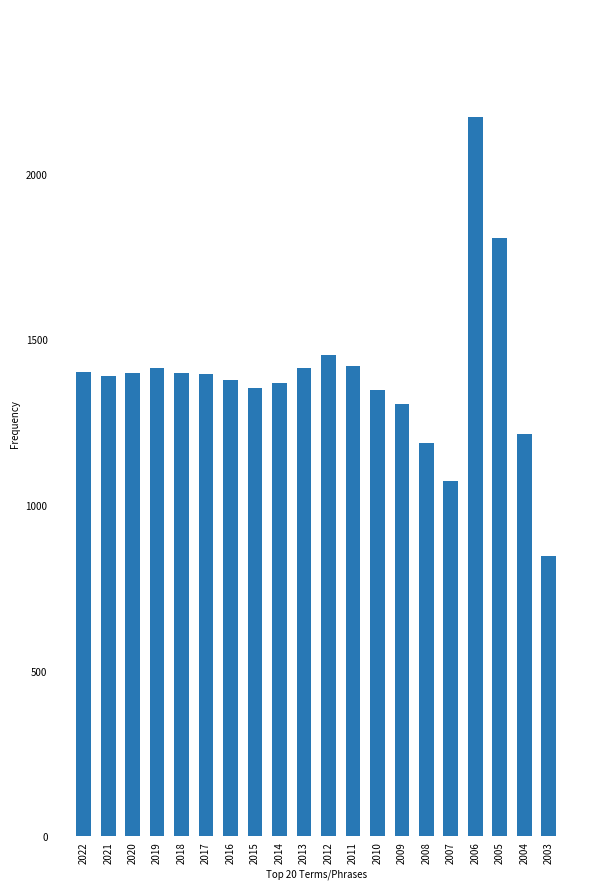

The value at 2013 is 1414. True or false?

True